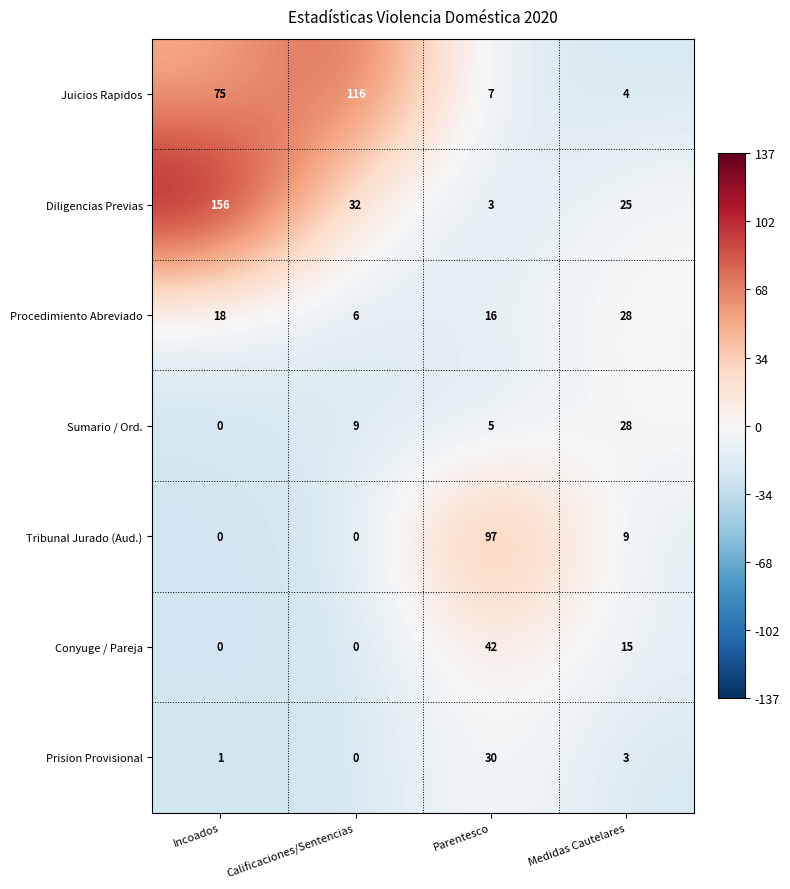

At how many categories does at least one series exceed 37?

3